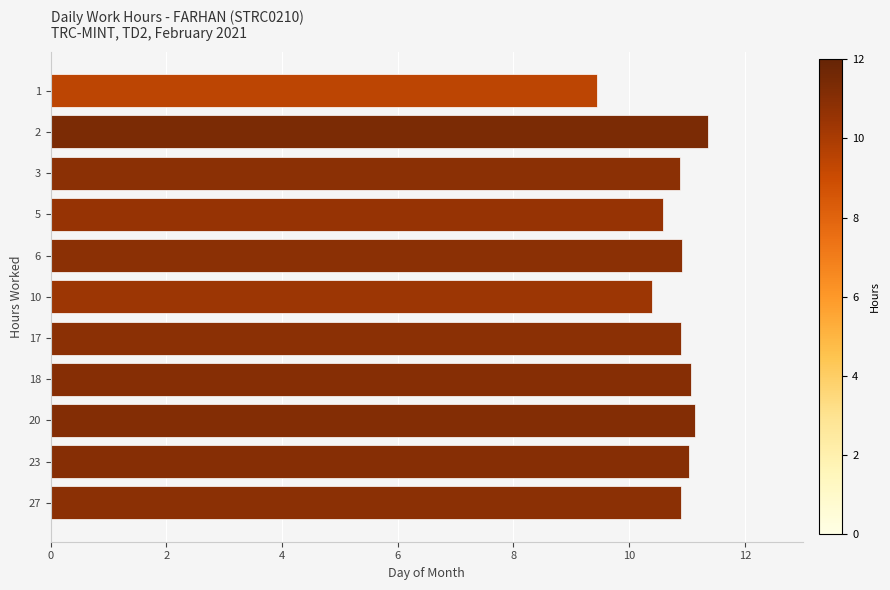

True or false: the data shows 10.9 at 6.

True